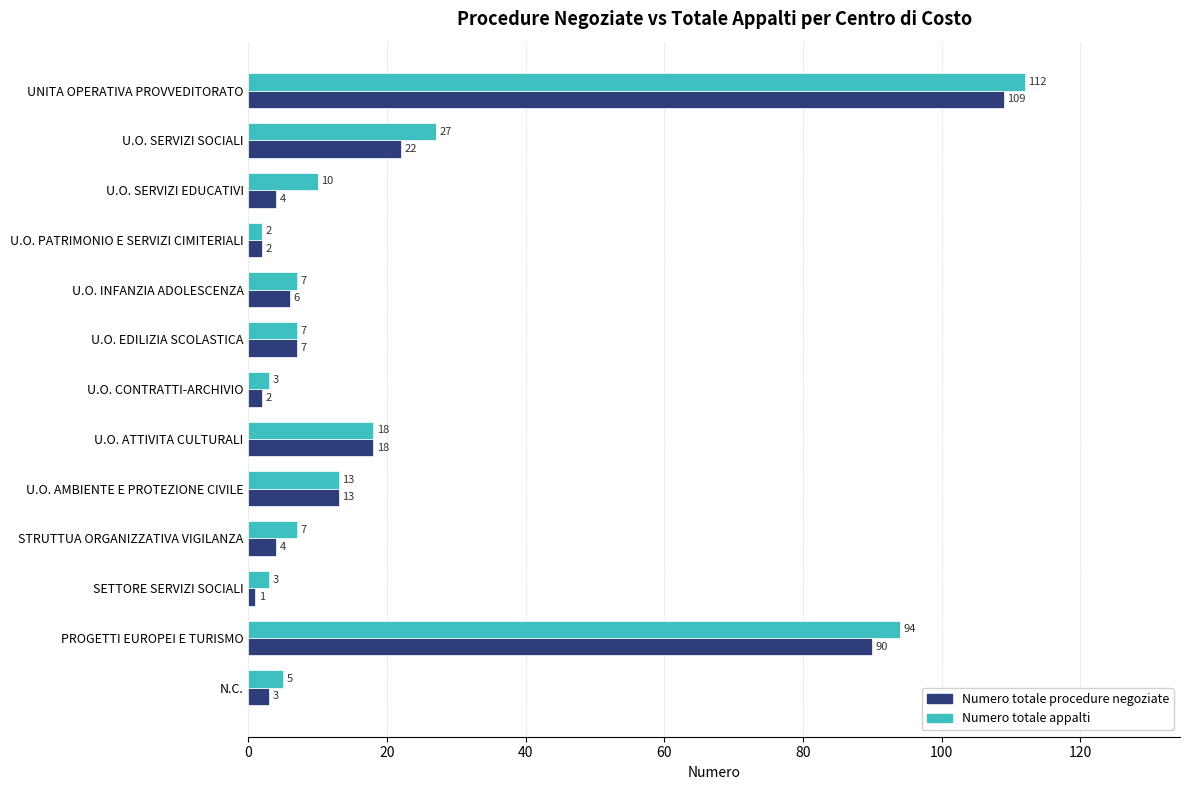

List the series in order of their peak value, highest first.

Numero totale appalti, Numero totale procedure negoziate